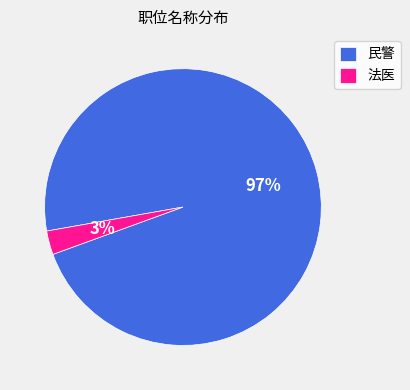

How many segments does this pie chart have?

2